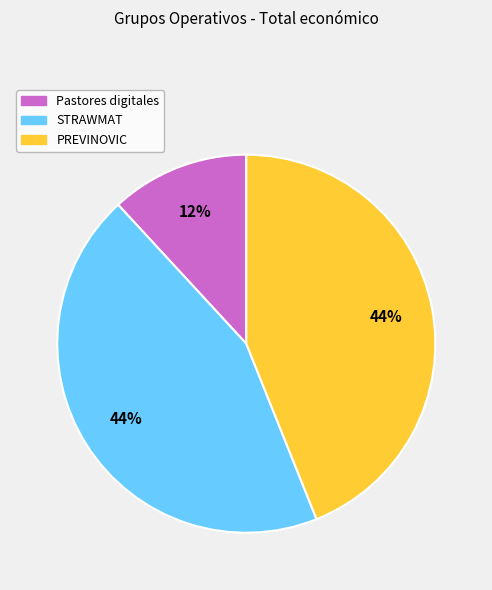

Is it true that Pastores digitales is 12% of the pie?

True